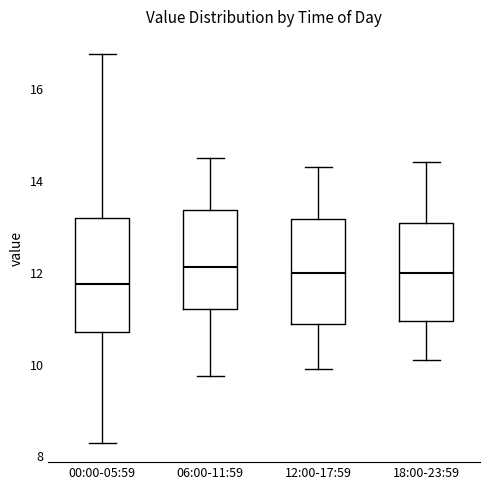

Where does the lower whisker of the box for 06:00-11:59 end on the y-axis? The values are not printed on the chart, so give them approximately, as read against the axis.

9.8